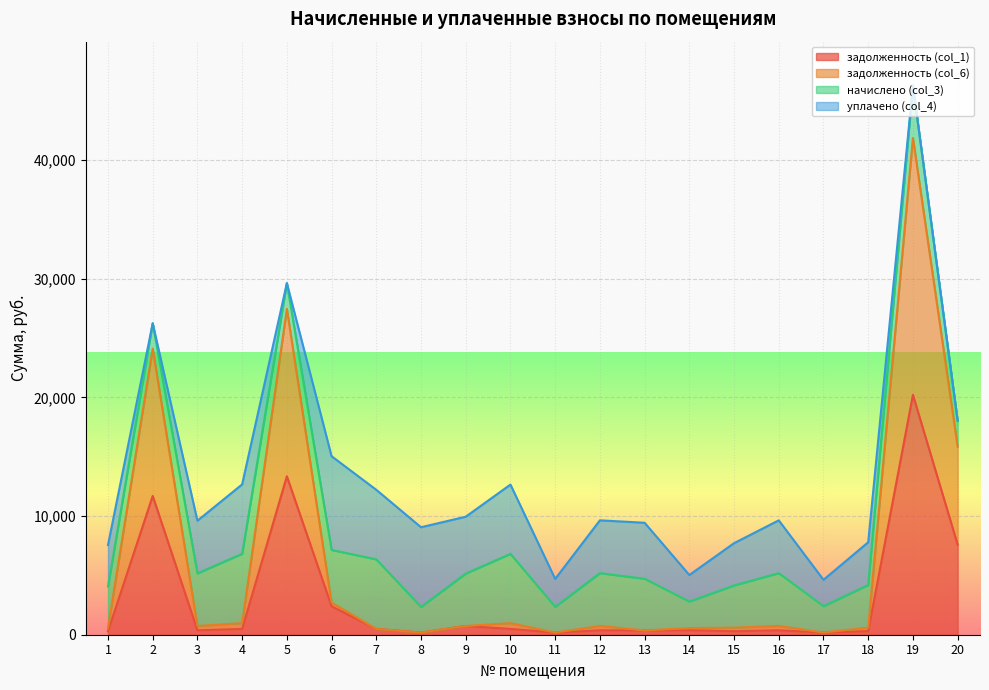

At which label does задолженность (col_1) reach its minimum?

8